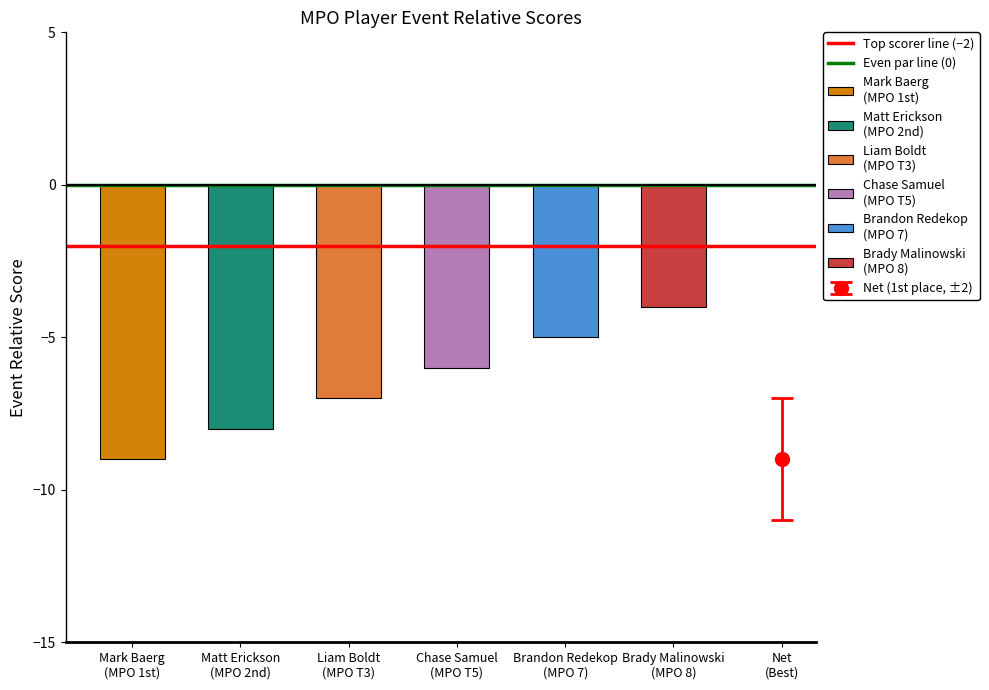

What is the value of the Top scorer line (−2) bar at the 1st from the left?

-2